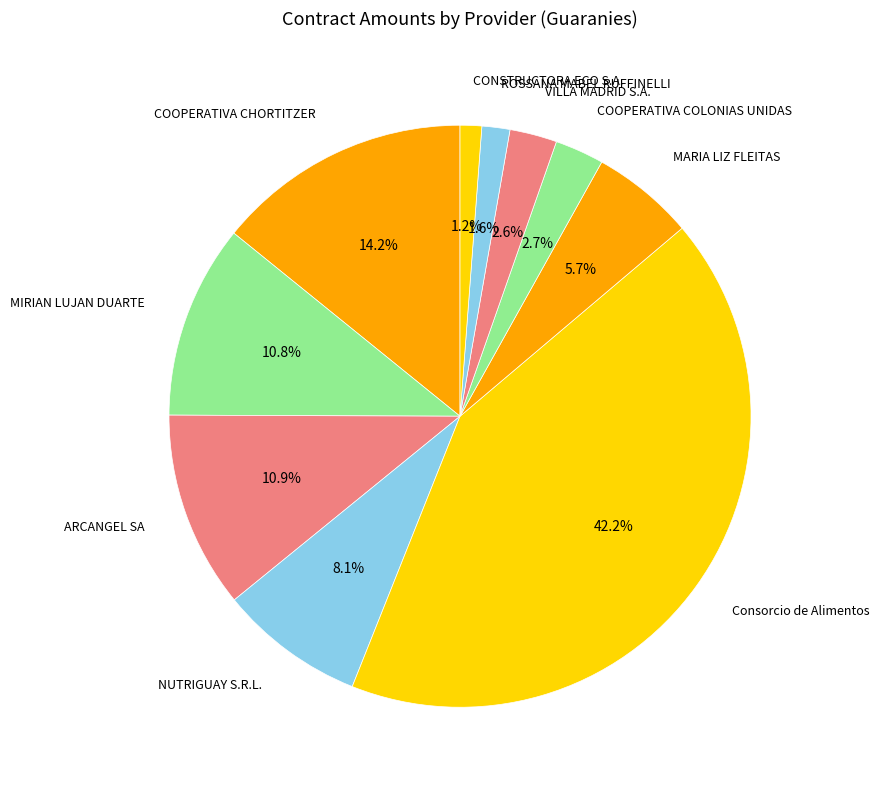

Approximately how many times larger is the value at MIRIAN LUJAN DUARTE compared to COOPERATIVA COLONIAS UNIDAS?

4.0